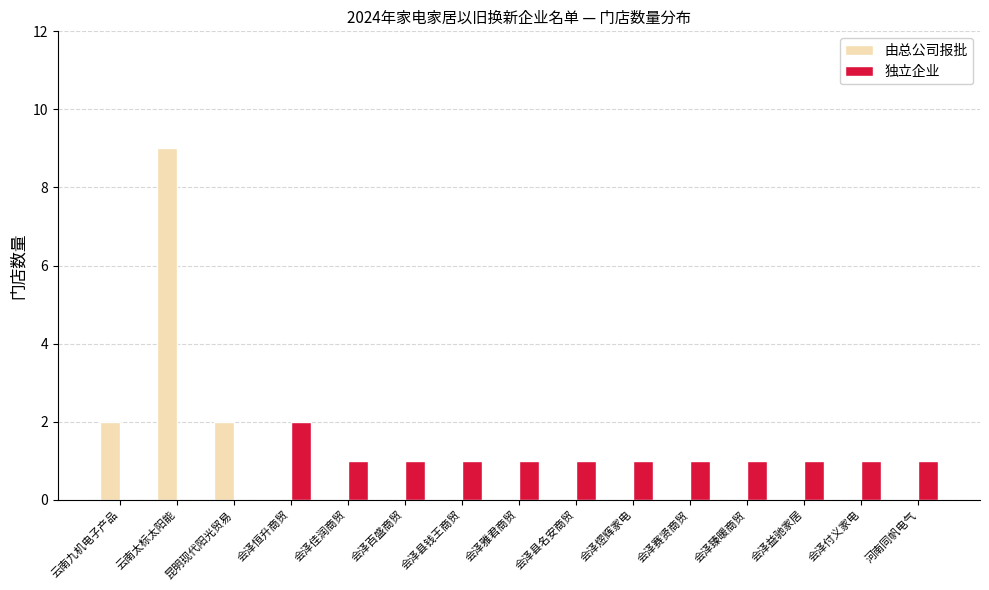

What is the spread (max minus min) of values at 昆明现代阳光贸易?

2